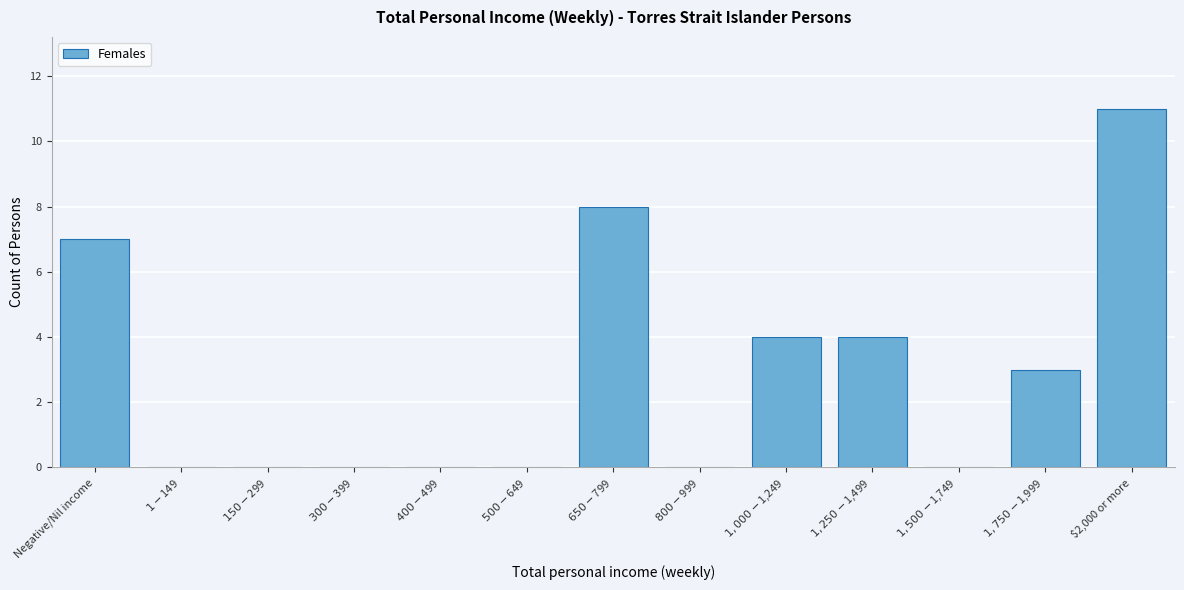

What is the greatest value displayed?

11